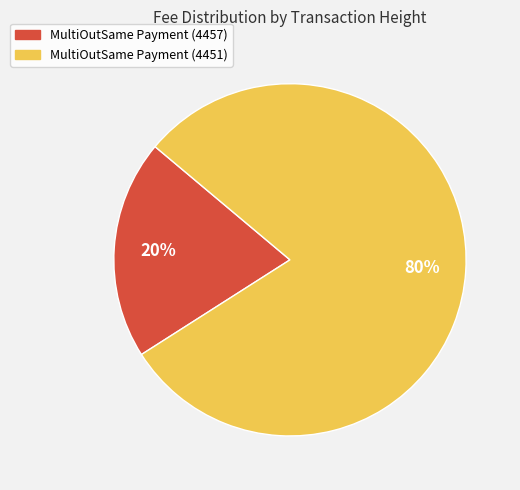

Does any single category account for the majority?

Yes